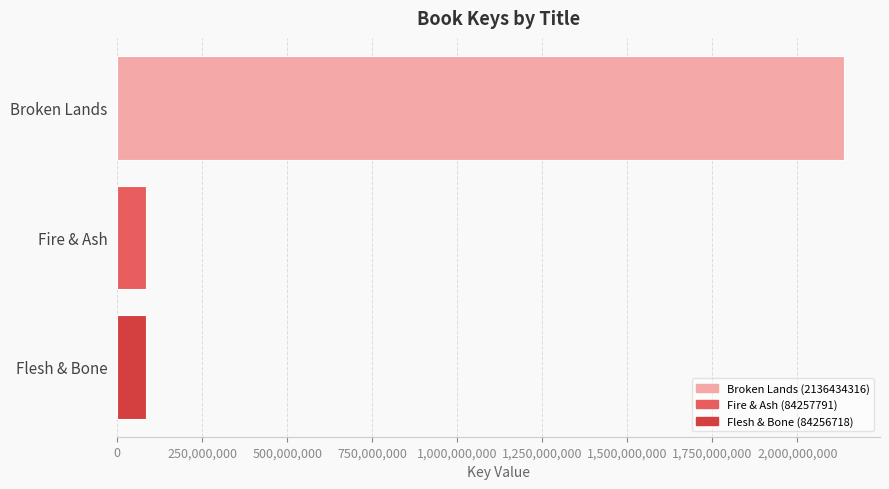

Which label corresponds to the largest value in the chart?

Broken Lands